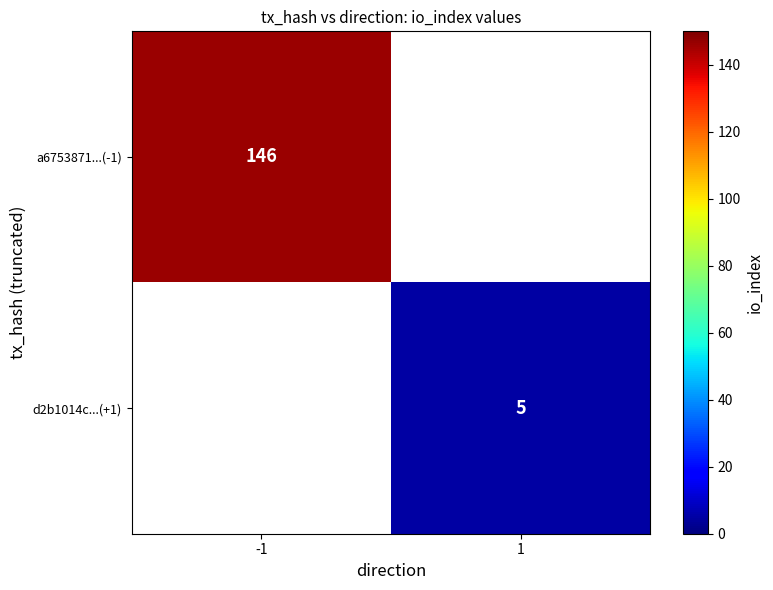

The d2b1014c...(+1) series shows 5 at 1. True or false?

True